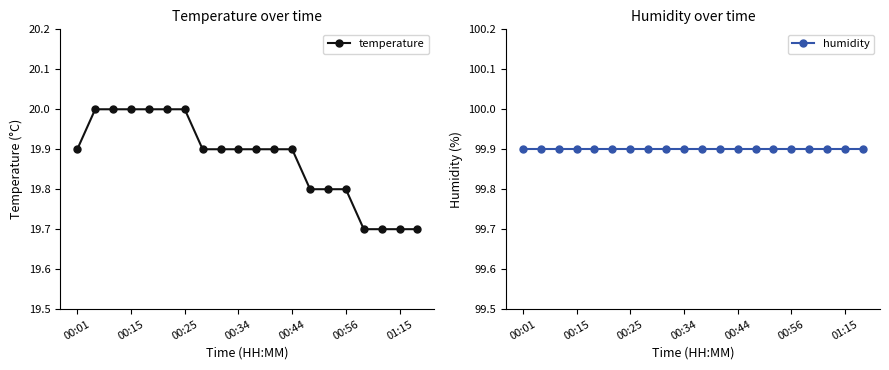

List the series in order of their peak value, lowest first.

temperature, humidity